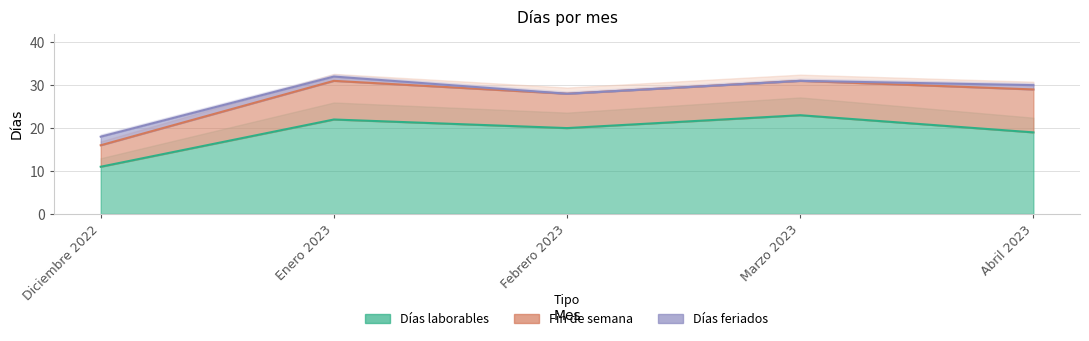

True or false: Días laborables has a value of 19 at Diciembre 2022.

False